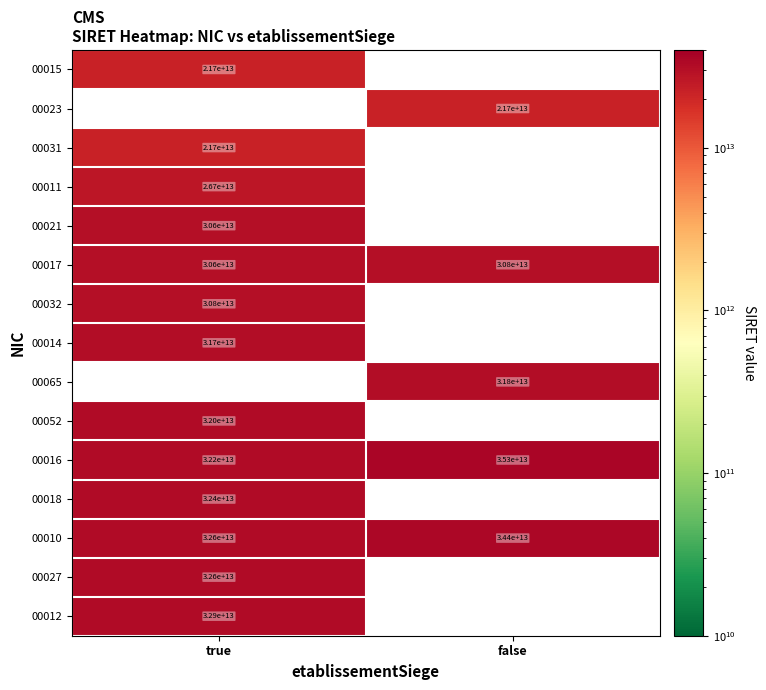

The 00010 series shows 34400000000000 at false. True or false?

True